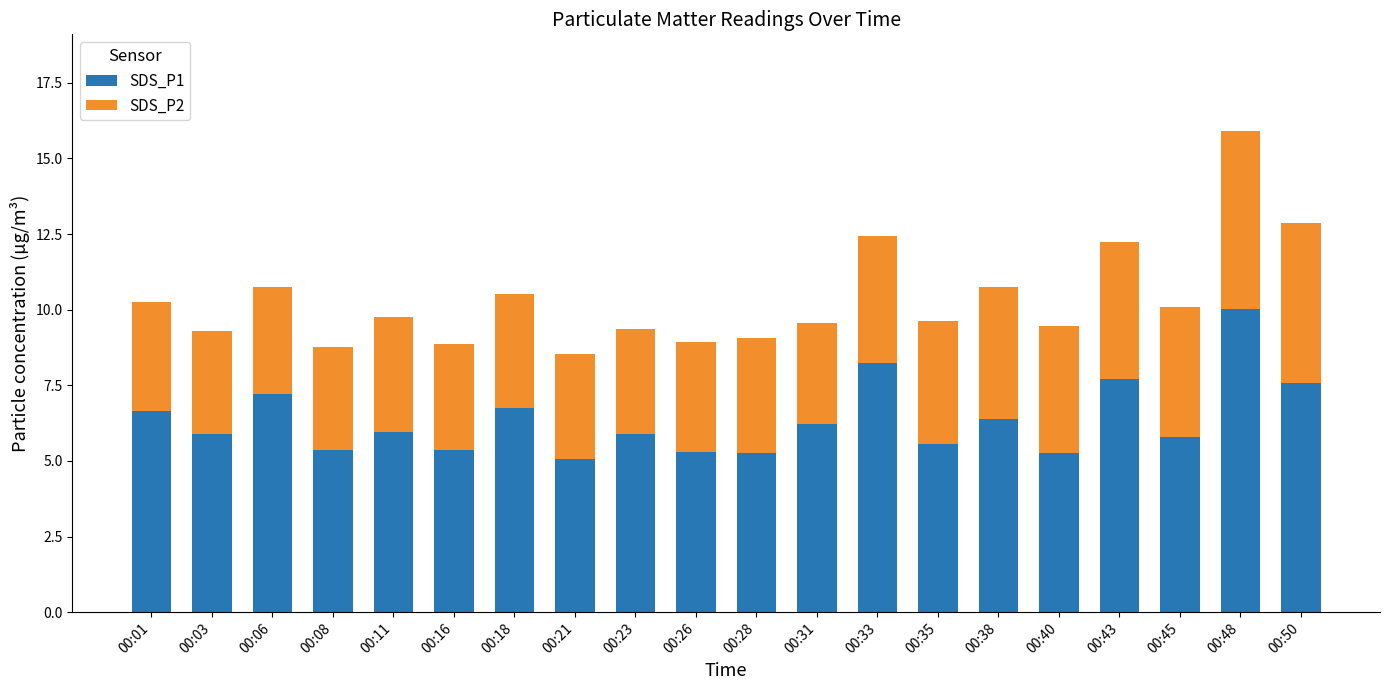

What is the sum of all SDS_P1 values?

127.4